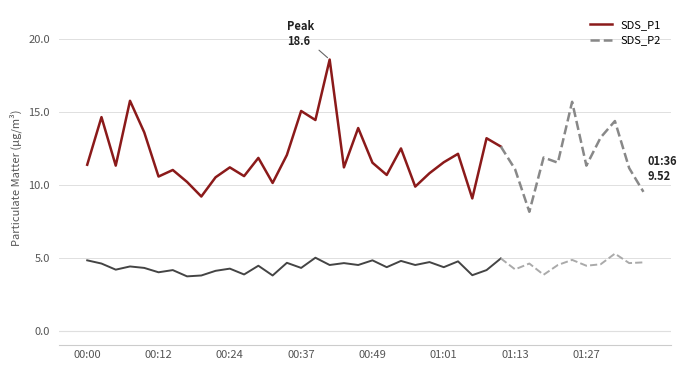

At which category is the sum across all series the highest?

17